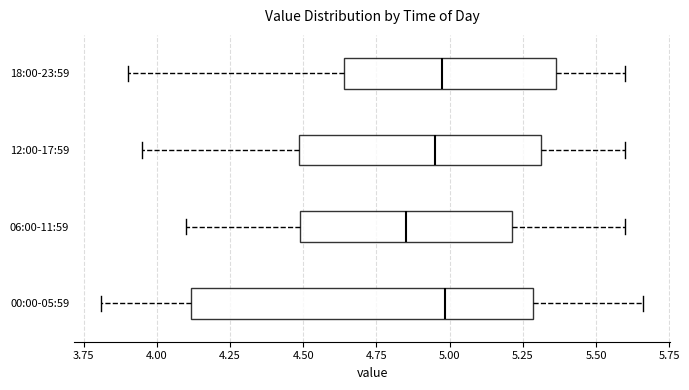

Reading bottom to top, transcribe this box plot: for each box, give where its median line is, the range the box spans, and where its two whiskers end, as read against the x-axis. The values are not printed on the chart, so give them approximately, as read against the axis.

00:00-05:59: median 5.00, box 4.10 to 5.30, whiskers 3.80 to 5.65
06:00-11:59: median 4.85, box 4.50 to 5.20, whiskers 4.10 to 5.60
12:00-17:59: median 4.95, box 4.50 to 5.30, whiskers 3.95 to 5.60
18:00-23:59: median 5.00, box 4.65 to 5.35, whiskers 3.90 to 5.60